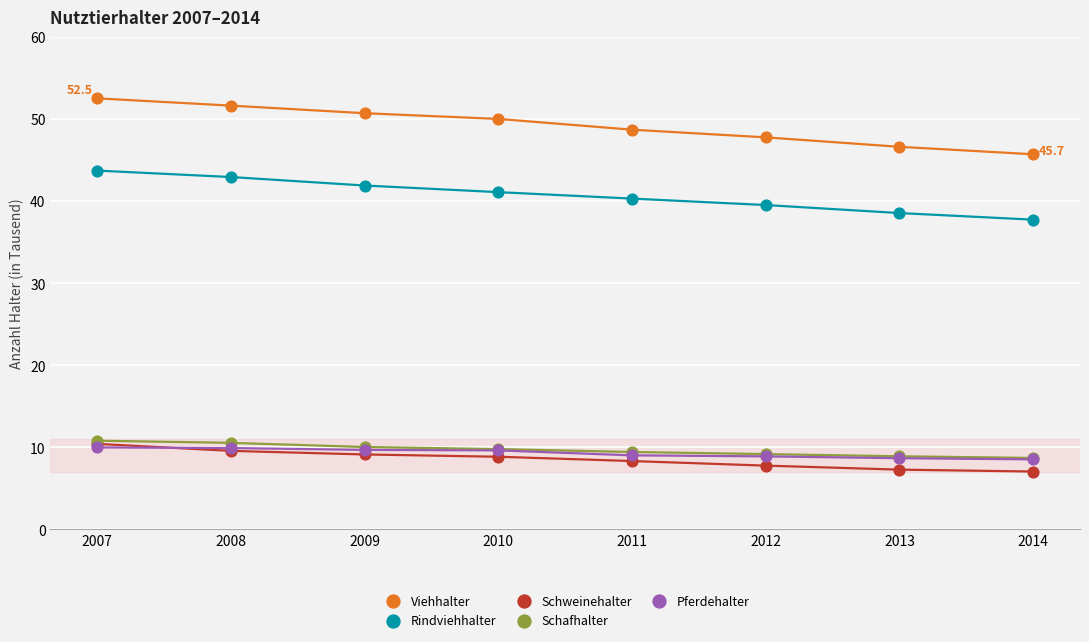

Across all series, what Y value is closest to 29?

37.7